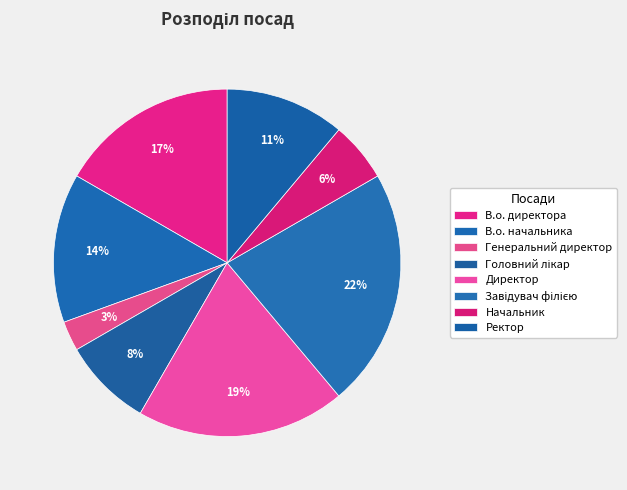

True or false: Завідувач філією accounts for 22% of the total.

True